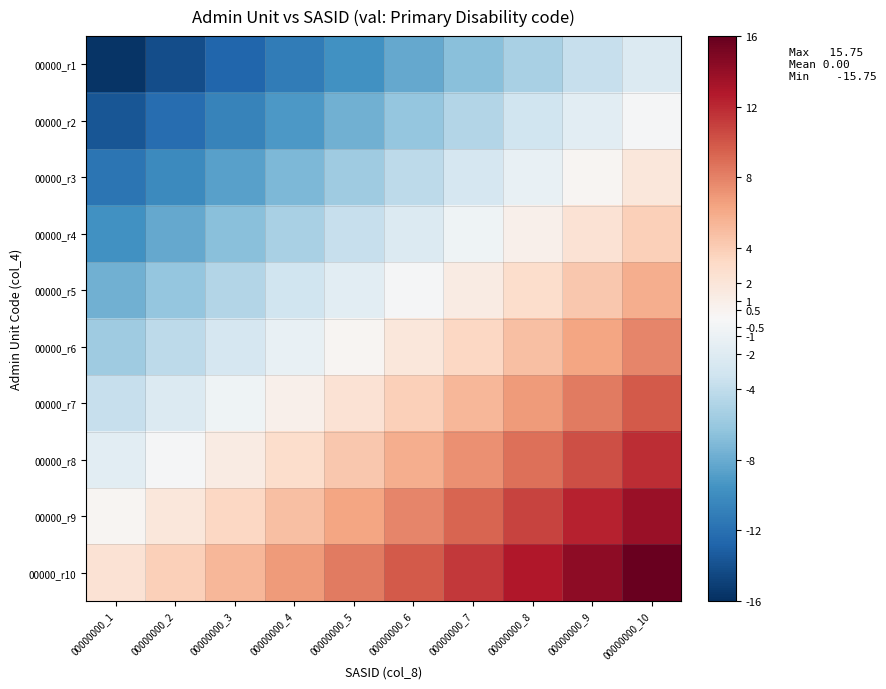

Reading left to right, extract all data points from this chart.

00000_r1: 00000000_1=-15.8	00000000_2=-14.2	00000000_3=-12.8	00000000_4=-11.2	00000000_5=-9.8	00000000_6=-8.2	00000000_7=-6.8	00000000_8=-5.2	00000000_9=-3.8	00000000_10=-2.2
00000_r2: 00000000_1=-13.8	00000000_2=-12.2	00000000_3=-10.8	00000000_4=-9.2	00000000_5=-7.8	00000000_6=-6.2	00000000_7=-4.8	00000000_8=-3.2	00000000_9=-1.8	00000000_10=-0.2
00000_r3: 00000000_1=-11.8	00000000_2=-10.2	00000000_3=-8.8	00000000_4=-7.2	00000000_5=-5.8	00000000_6=-4.2	00000000_7=-2.8	00000000_8=-1.2	00000000_9=0.2	00000000_10=1.8
00000_r4: 00000000_1=-9.8	00000000_2=-8.2	00000000_3=-6.8	00000000_4=-5.2	00000000_5=-3.8	00000000_6=-2.2	00000000_7=-0.8	00000000_8=0.8	00000000_9=2.2	00000000_10=3.8
00000_r5: 00000000_1=-7.8	00000000_2=-6.2	00000000_3=-4.8	00000000_4=-3.2	00000000_5=-1.8	00000000_6=-0.2	00000000_7=1.2	00000000_8=2.8	00000000_9=4.2	00000000_10=5.8
00000_r6: 00000000_1=-5.8	00000000_2=-4.2	00000000_3=-2.8	00000000_4=-1.2	00000000_5=0.2	00000000_6=1.8	00000000_7=3.2	00000000_8=4.8	00000000_9=6.2	00000000_10=7.8
00000_r7: 00000000_1=-3.8	00000000_2=-2.2	00000000_3=-0.8	00000000_4=0.8	00000000_5=2.2	00000000_6=3.8	00000000_7=5.2	00000000_8=6.8	00000000_9=8.2	00000000_10=9.8
00000_r8: 00000000_1=-1.8	00000000_2=-0.2	00000000_3=1.2	00000000_4=2.8	00000000_5=4.2	00000000_6=5.8	00000000_7=7.2	00000000_8=8.8	00000000_9=10.2	00000000_10=11.8
00000_r9: 00000000_1=0.2	00000000_2=1.8	00000000_3=3.2	00000000_4=4.8	00000000_5=6.2	00000000_6=7.8	00000000_7=9.2	00000000_8=10.8	00000000_9=12.2	00000000_10=13.8
00000_r10: 00000000_1=2.2	00000000_2=3.8	00000000_3=5.2	00000000_4=6.8	00000000_5=8.2	00000000_6=9.8	00000000_7=11.2	00000000_8=12.8	00000000_9=14.2	00000000_10=15.8